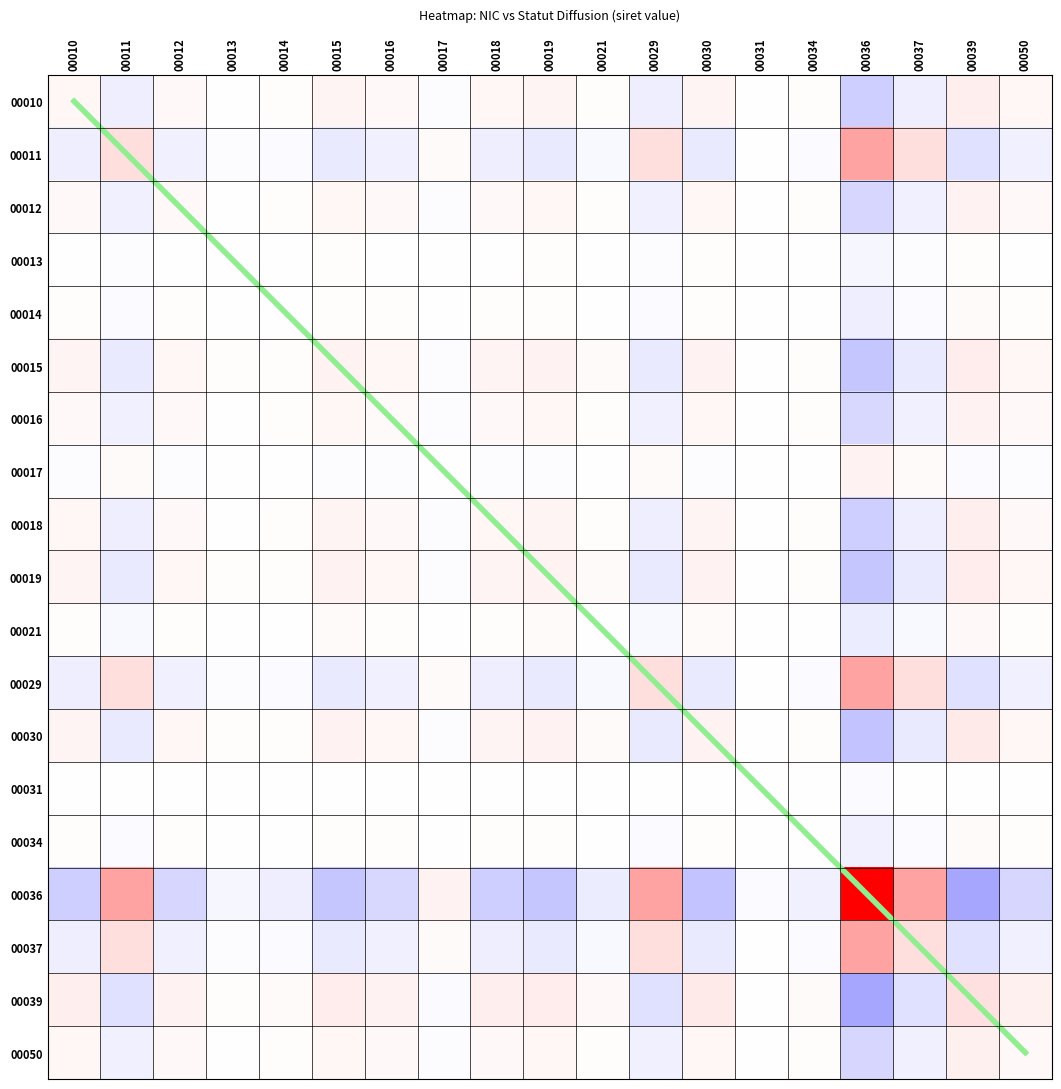

What is the difference between the highest and lowest values at 00034?

14.1